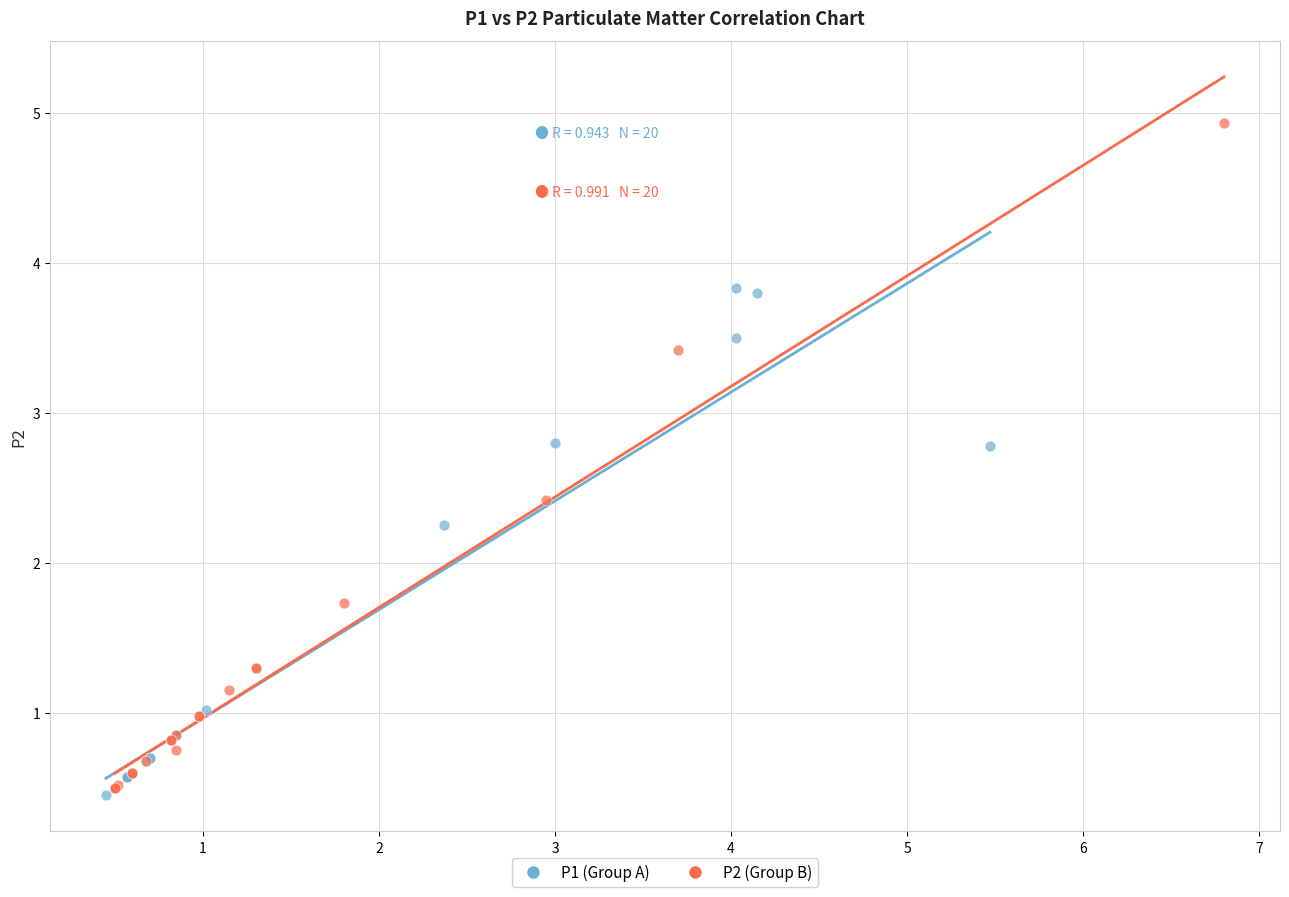

Which series contains the highest Y value?

P2 (Group B)